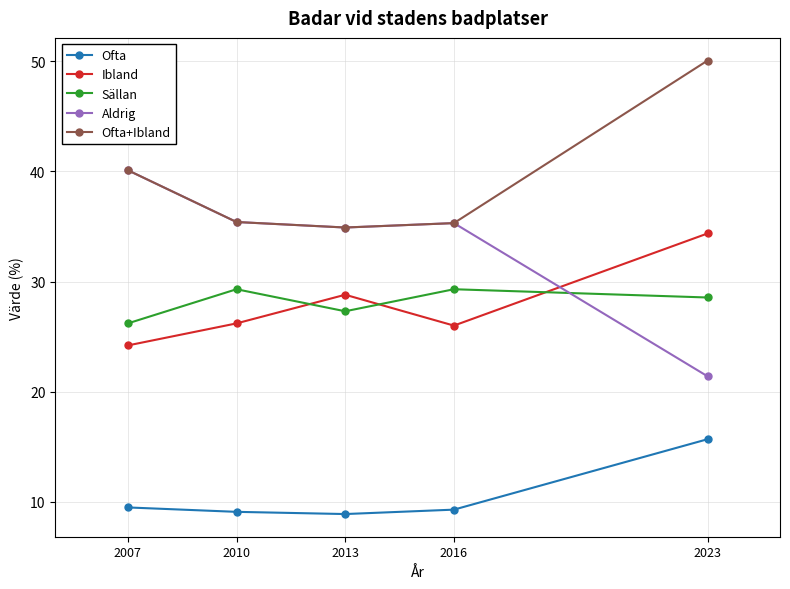

How many data points does each series have?

5